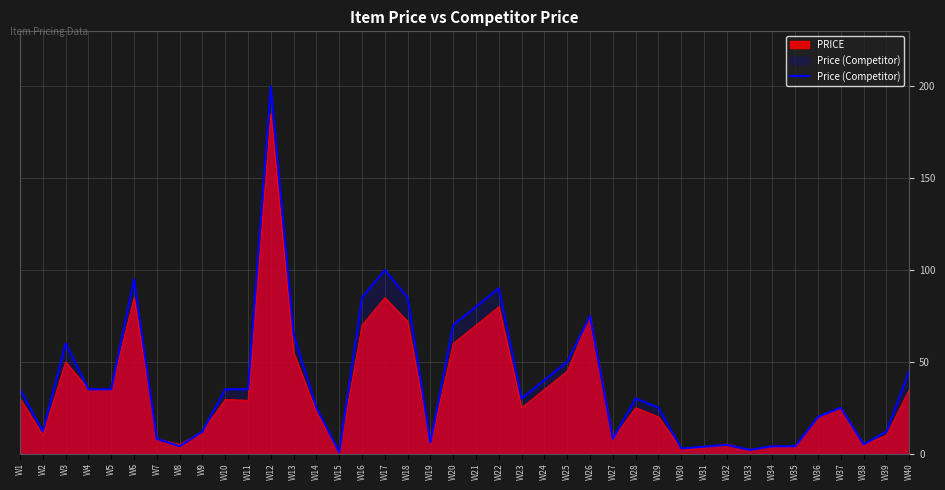

Reading left to right, what are all the values shown in this chart?

W1=35.0	W2=12.0	W3=60.0	W4=35.0	W5=35.0	W6=95.0	W7=8.0	W8=4.0	W9=12.0	W10=35.0	W11=35.0	W12=200.0	W13=65.0	W14=25.0	W15=0.8	W16=85.0	W17=100.0	W18=85.0	W19=6.0	W20=70.0	W21=80.0	W22=90.0	W23=30.0	W24=40.0	W25=50.0	W26=75.0	W27=8.0	W28=30.0	W29=25.0	W30=2.8	W31=3.8	W32=4.8	W33=2.0	W34=4.0	W35=4.0	W36=20.0	W37=25.0	W38=5.0	W39=12.0	W40=45.0